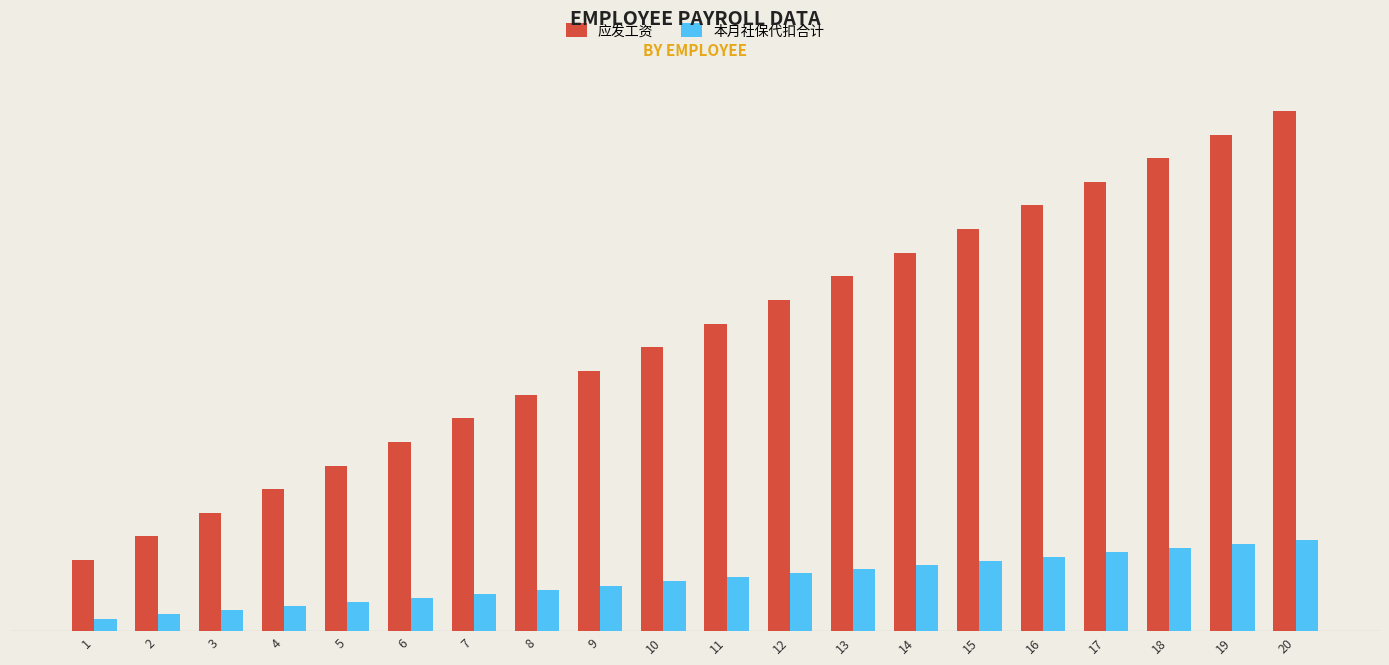

Does the chart contain stacked bars?

No